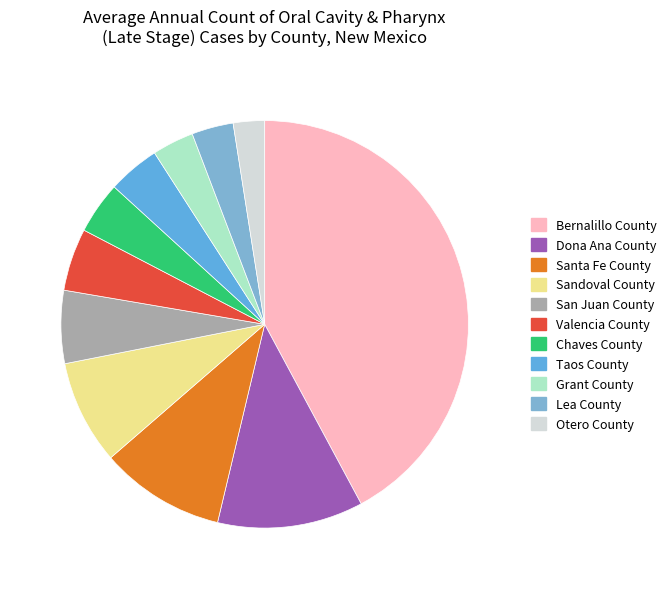

Which slice is the smallest?

Otero County